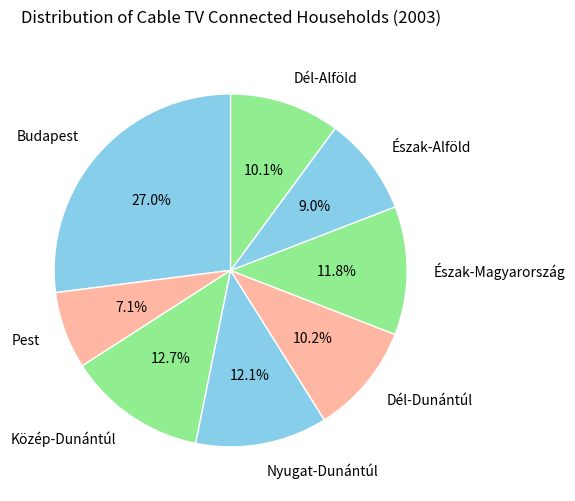

Is it true that Közép-Dunántúl is 20% of the pie?

False